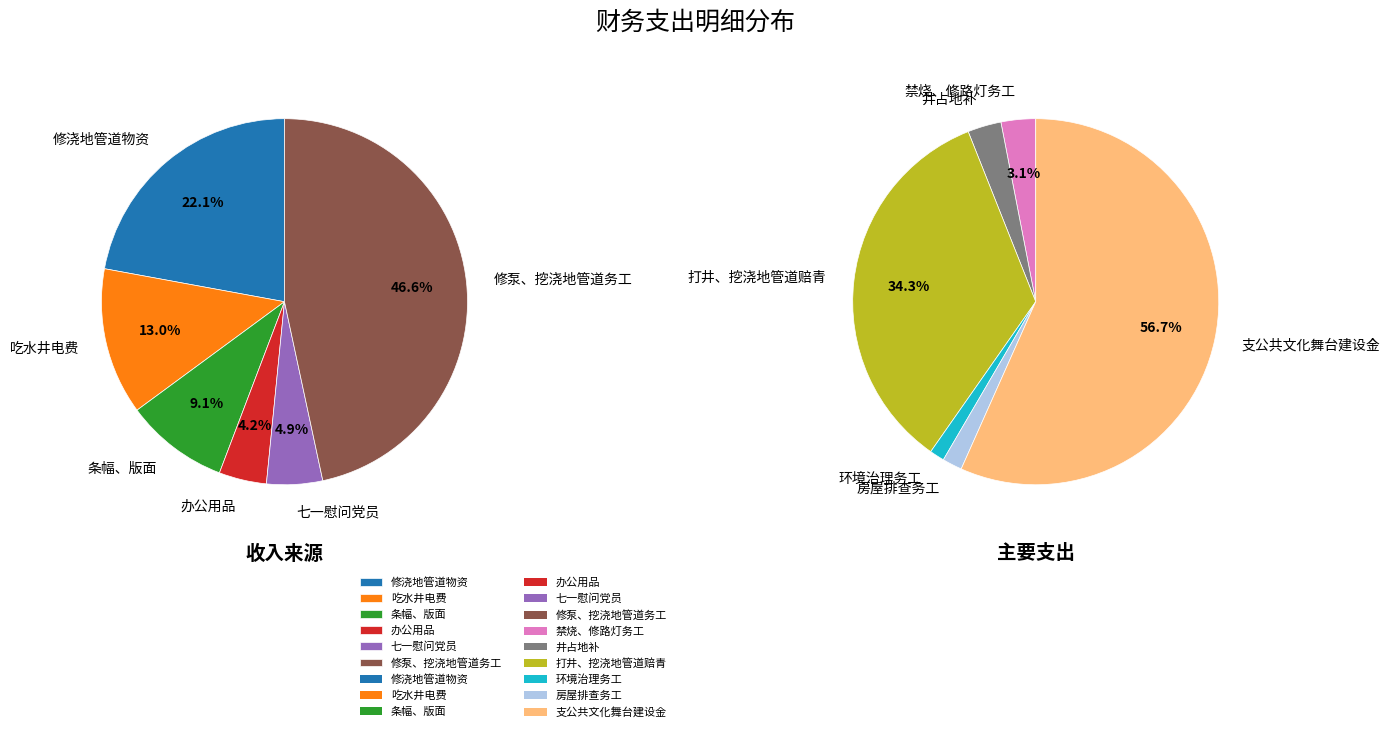

Combined, do 环境治理务工 and 七一慰问党员 account for over 50%?

No